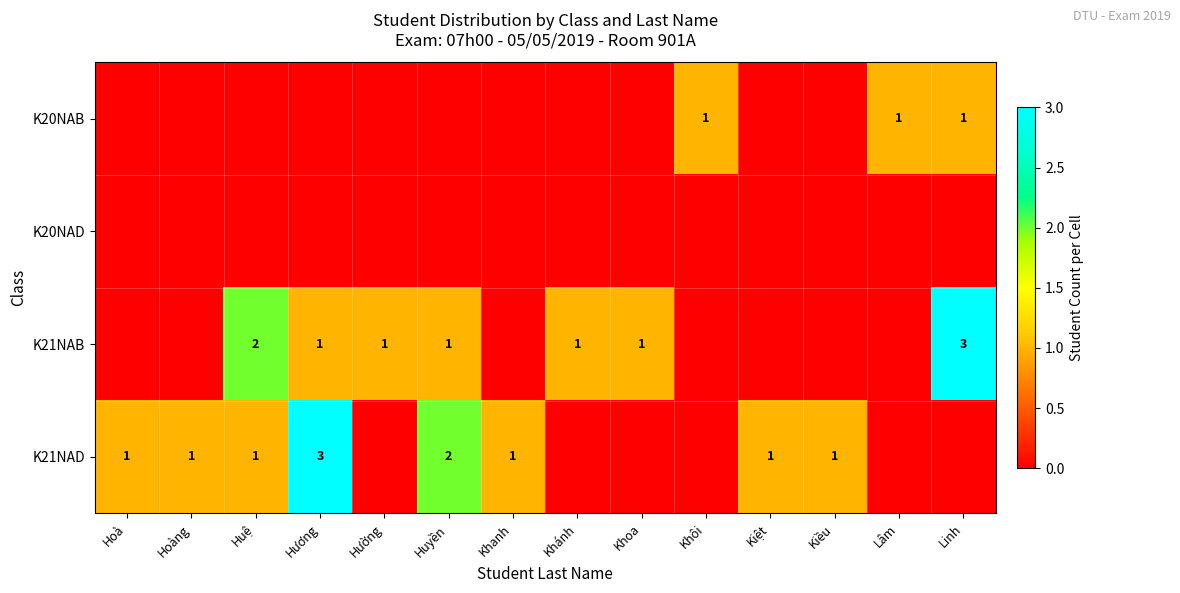

The value of K21NAD at Huyền is 3. True or false?

False